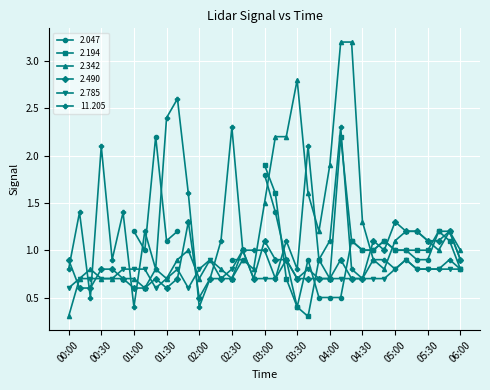

Which series has the widest spread of values?

2.342